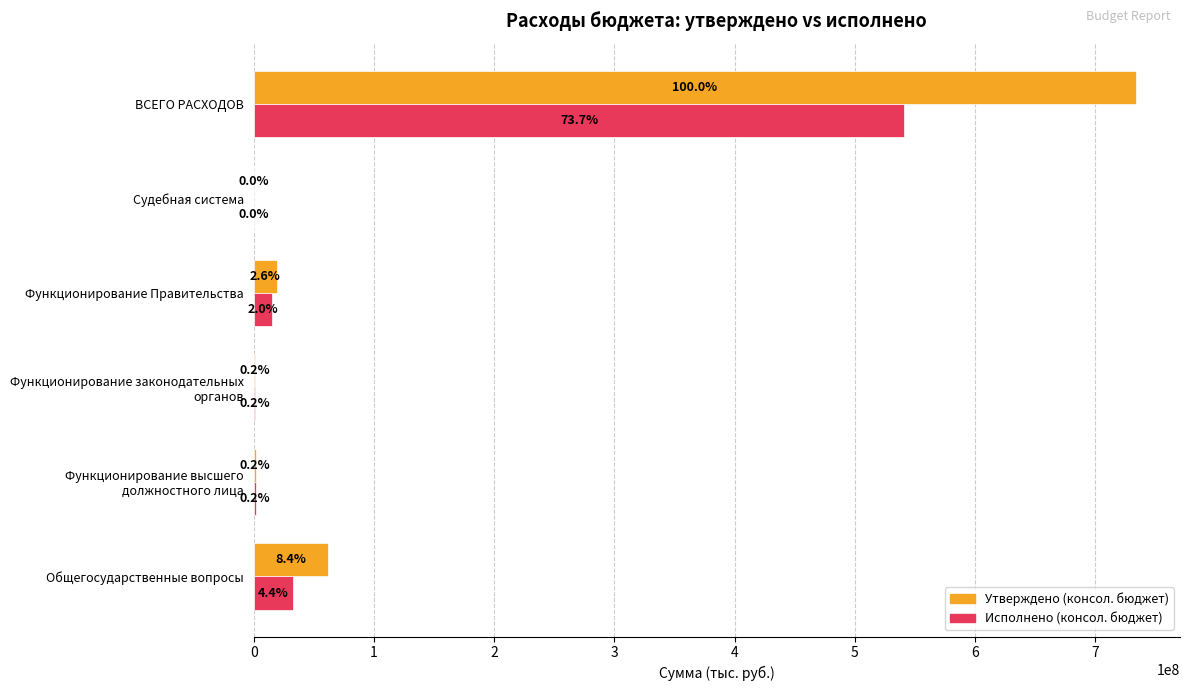

What are all the series names shown in the legend?

Утверждено (консол. бюджет), Исполнено (консол. бюджет)